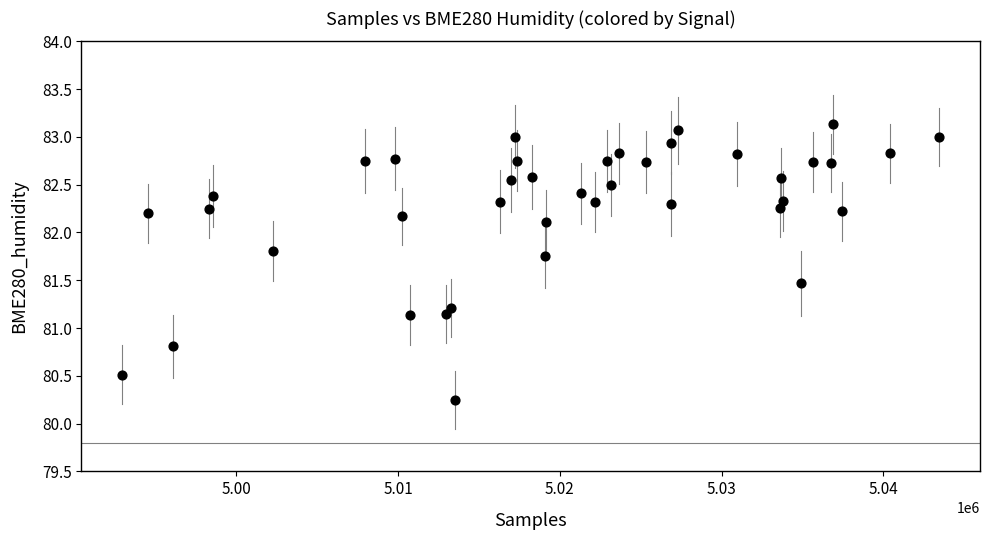

What is the range of X values (max minus min)?

50499.0